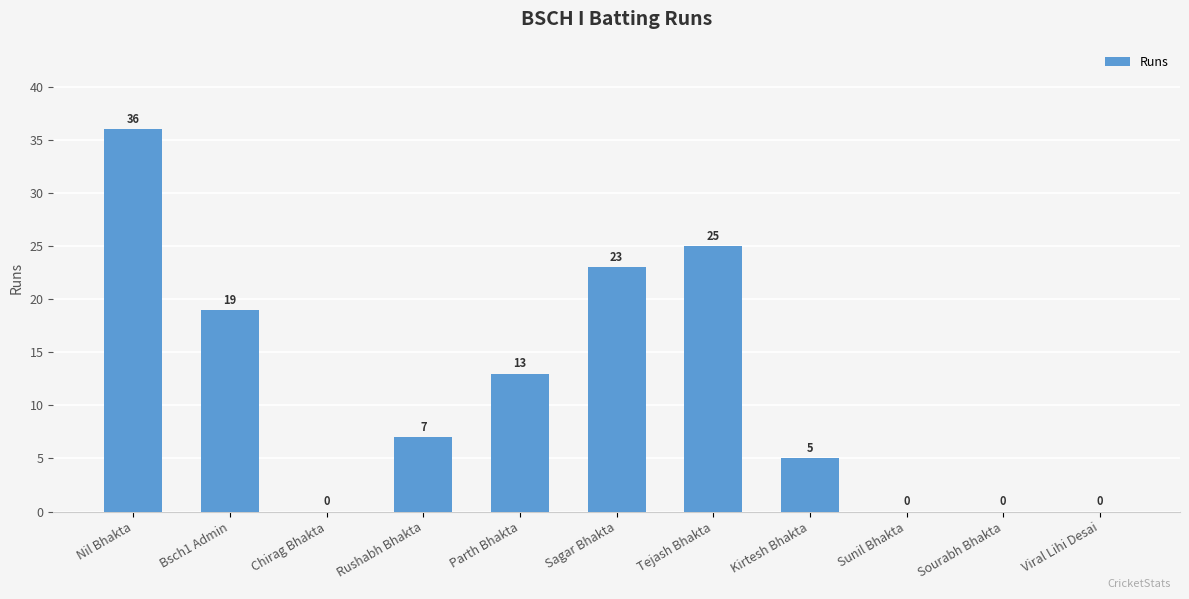

What is the greatest value displayed?

36